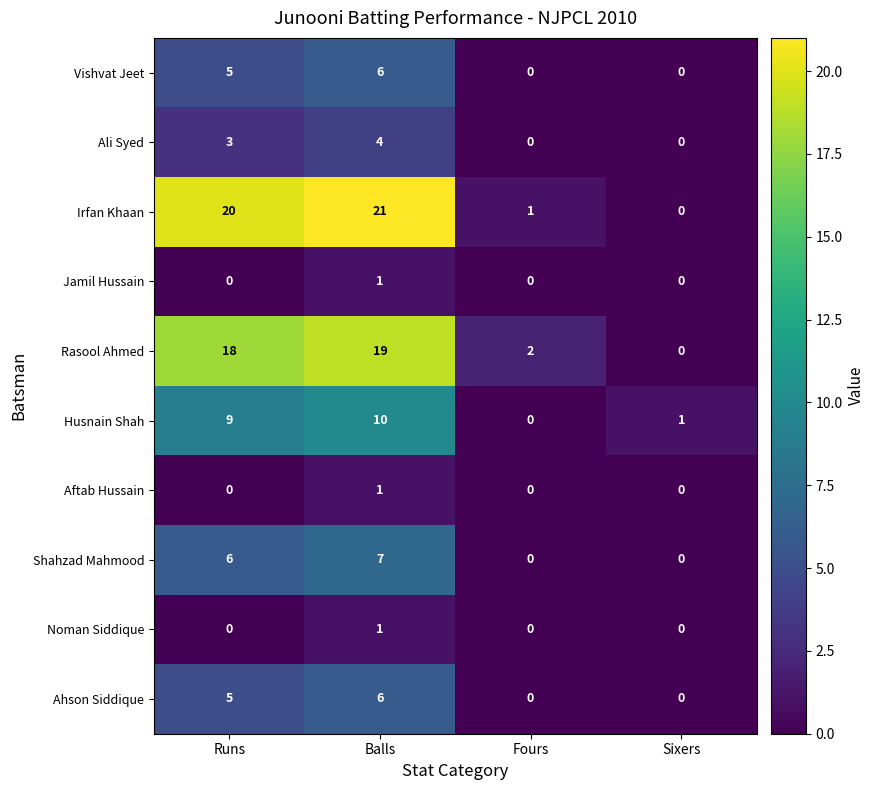

Where is Ahson Siddique nearest to the value 3?

Runs